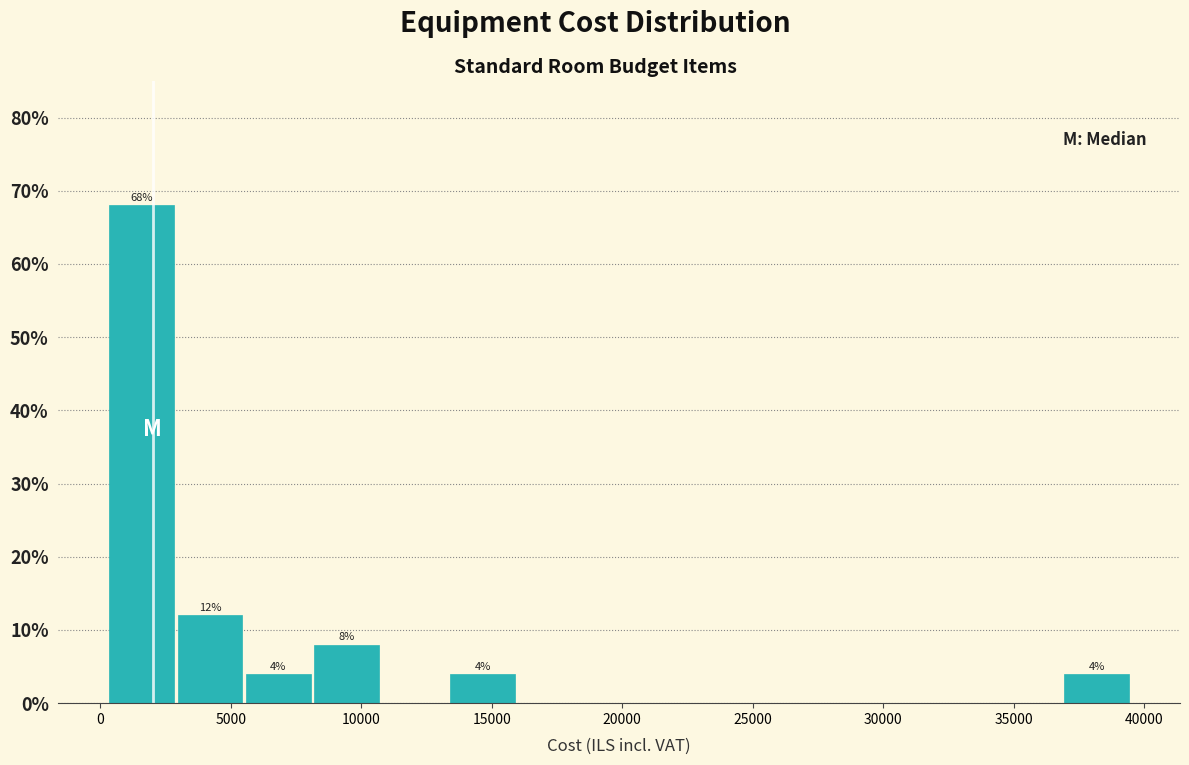

Over which range of the x-axis is the bar tallest?

500 to 3000